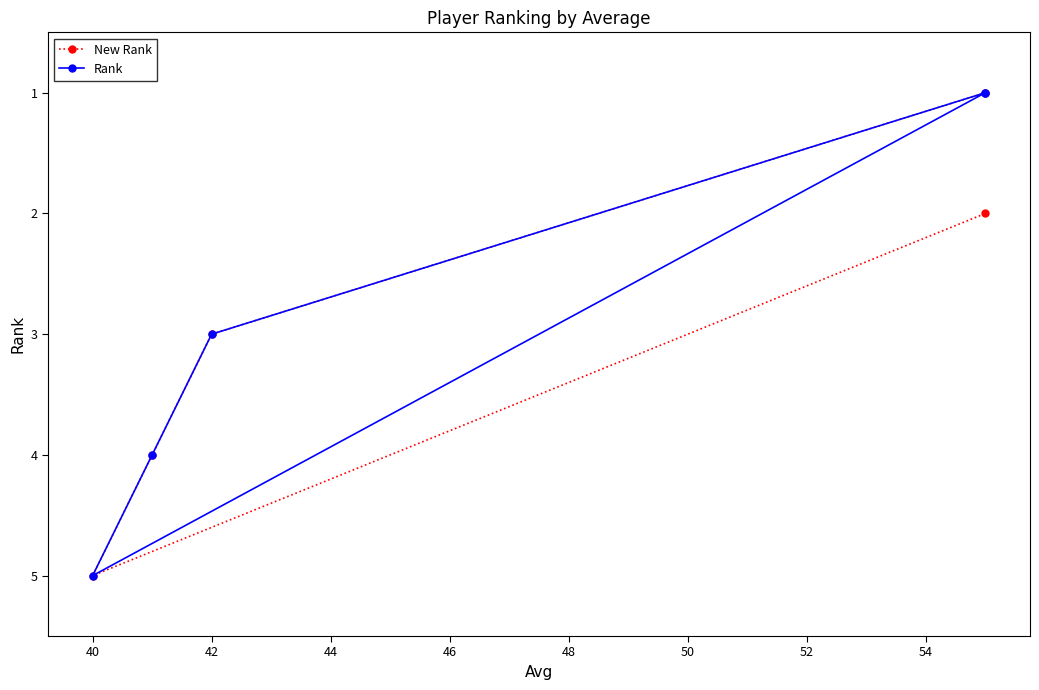

True or false: Rank and New Rank intersect in this chart.

False